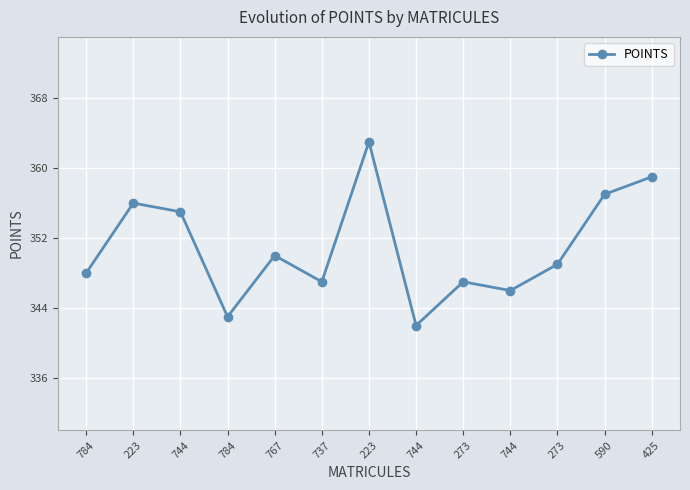

How many data points does each series have?

13